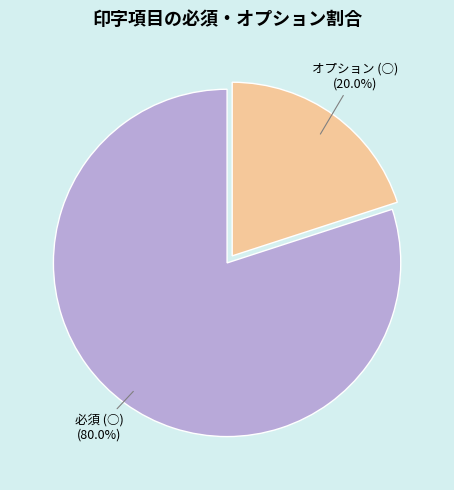

Which category has the smallest portion of the pie?

オプション